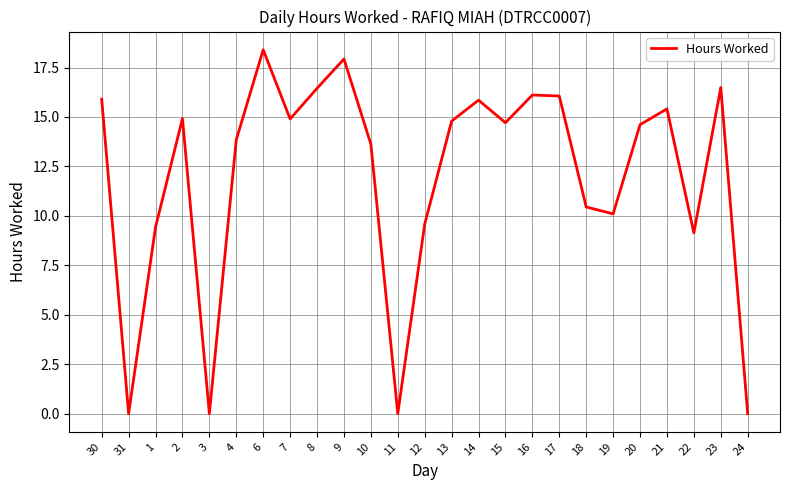

Does the chart display data point markers on the line(s)?

No